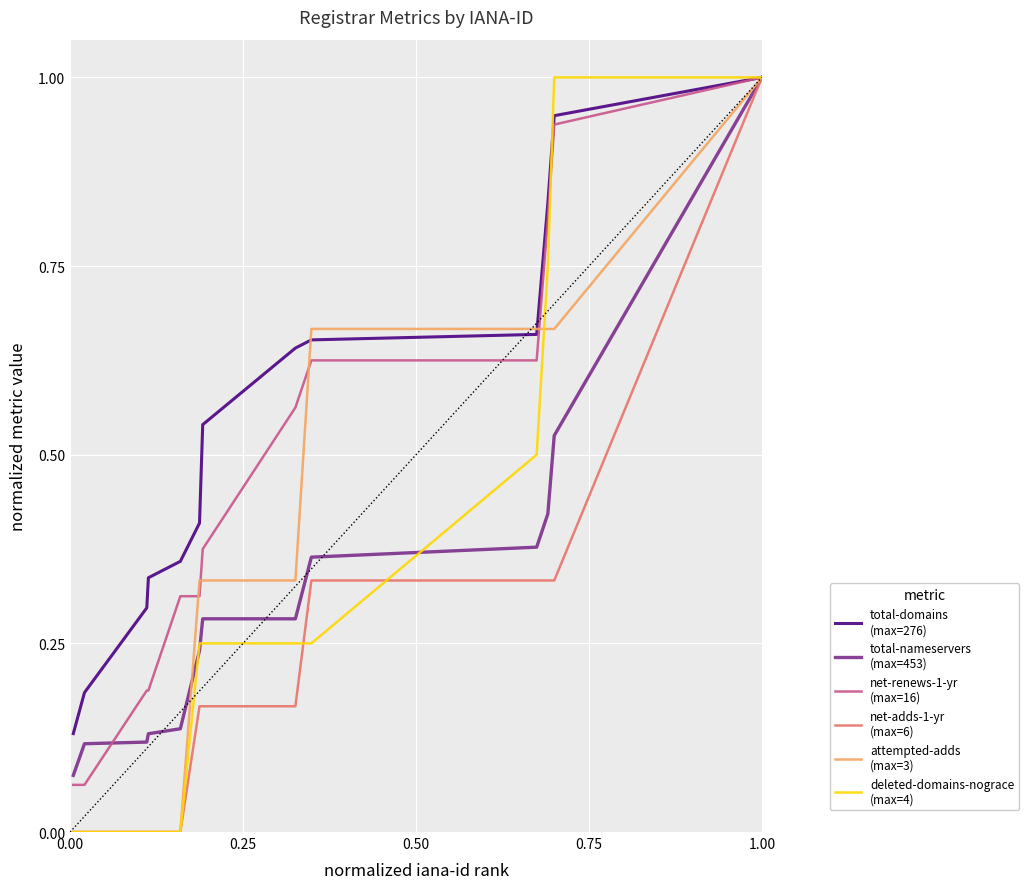

What is the maximum value shown in the chart?

1.0